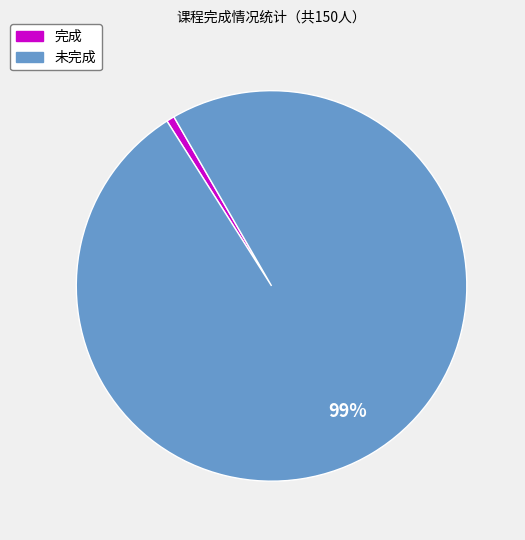

Is it true that 未完成 is 99% of the pie?

True